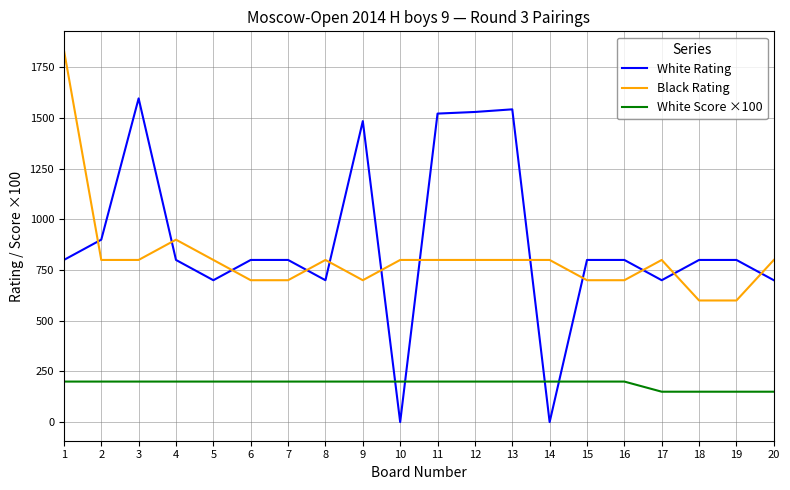

The value of White Score ×100 at 11 is 275. True or false?

False